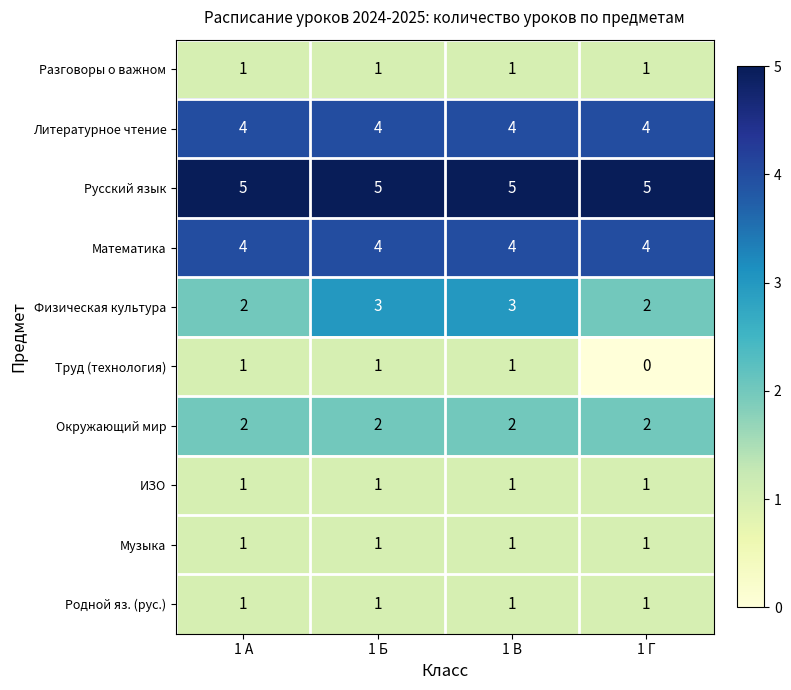

Count the number of categories in the chart.

4